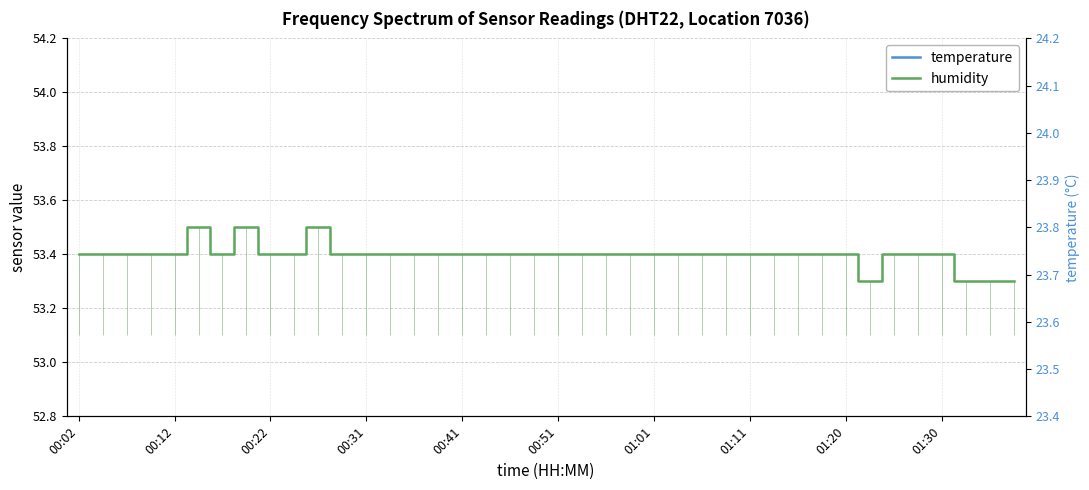

True or false: temperature has more than 2 points higher than both neighbors.

False